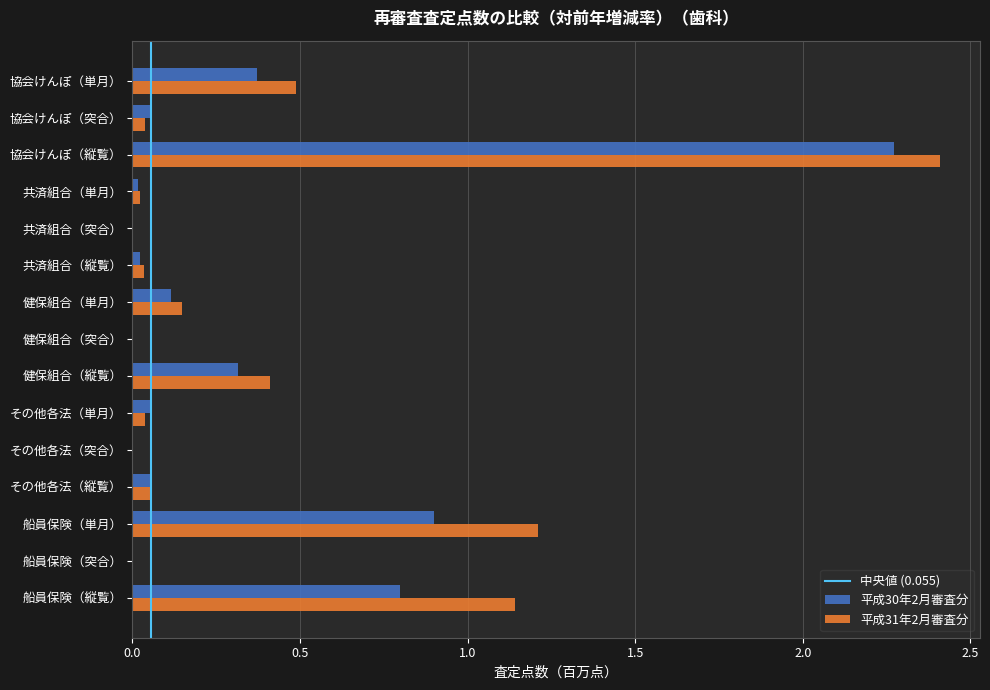

Where is 平成30年2月審査分 nearest to the value 1?

船員保険（単月）